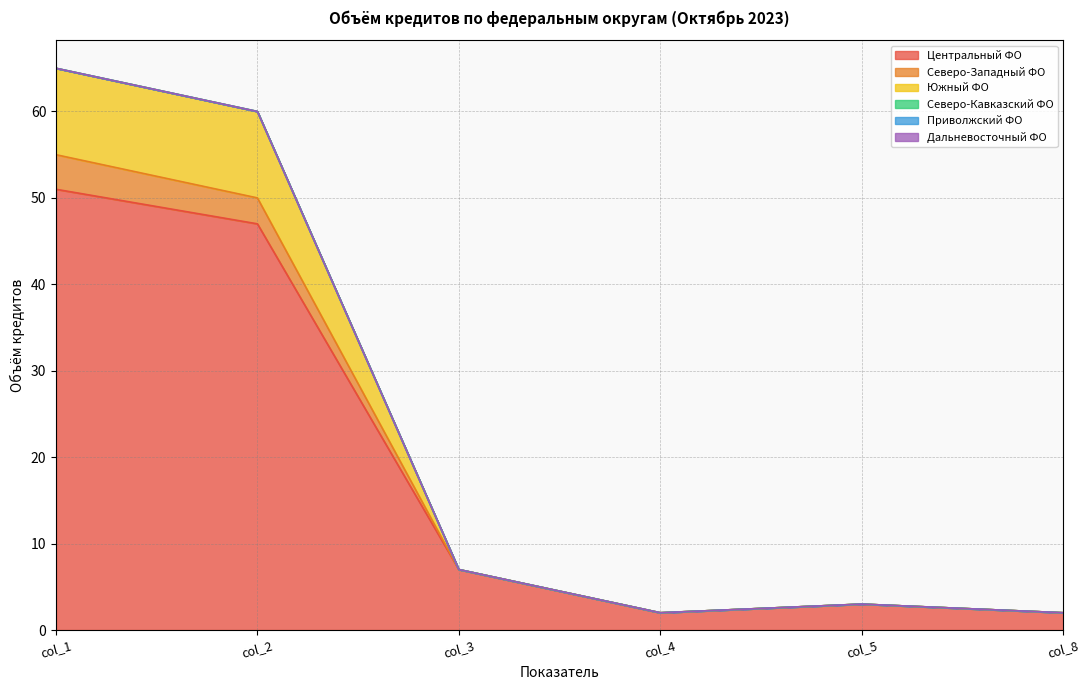

What is the value of the Северо-Западный ФО point at the 6th from the left?

2